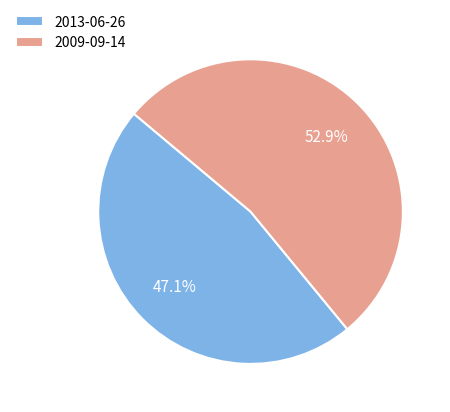

To the nearest percent, what percentage of the pie is 2013-06-26?

47%